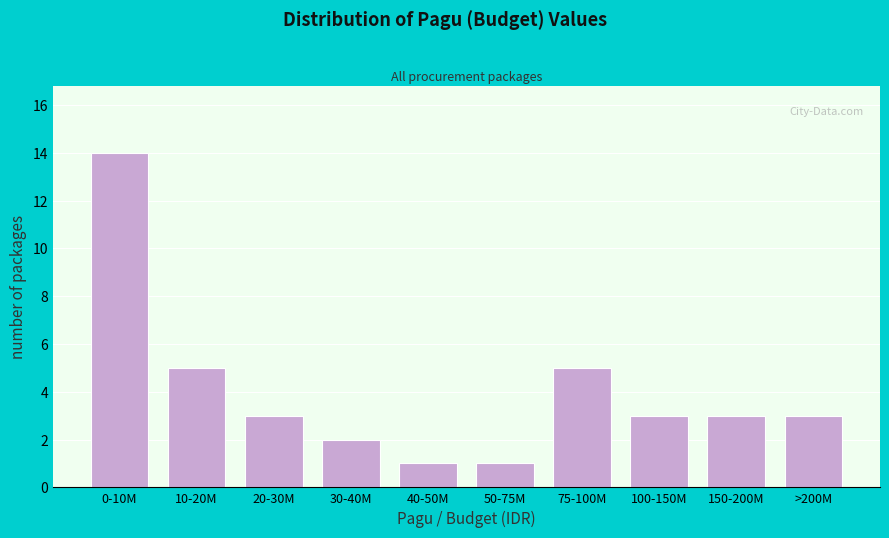

Reading right to left, what are all the values shown in this chart?

3	3	3	5	1	1	2	3	5	14